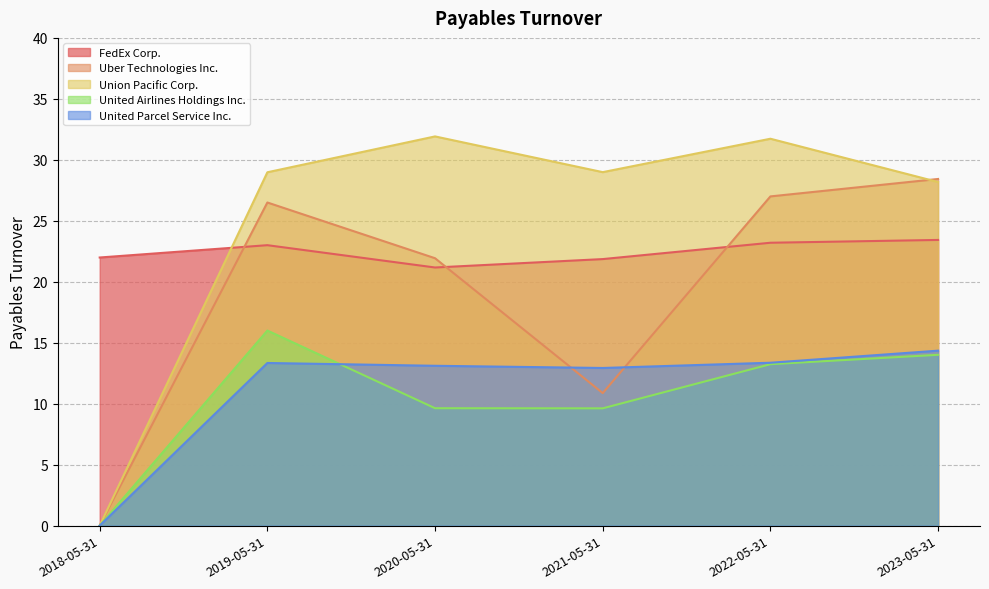

At which label is Uber Technologies Inc. closest to 14?

2021-05-31